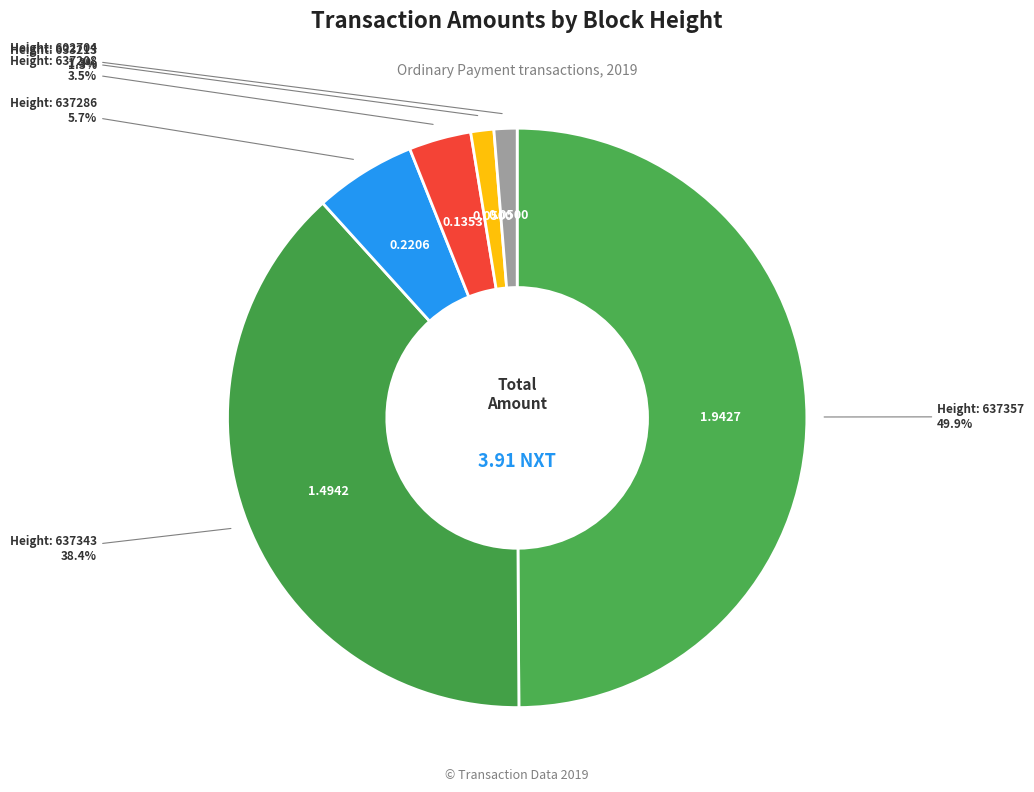

How many segments does this pie chart have?

6